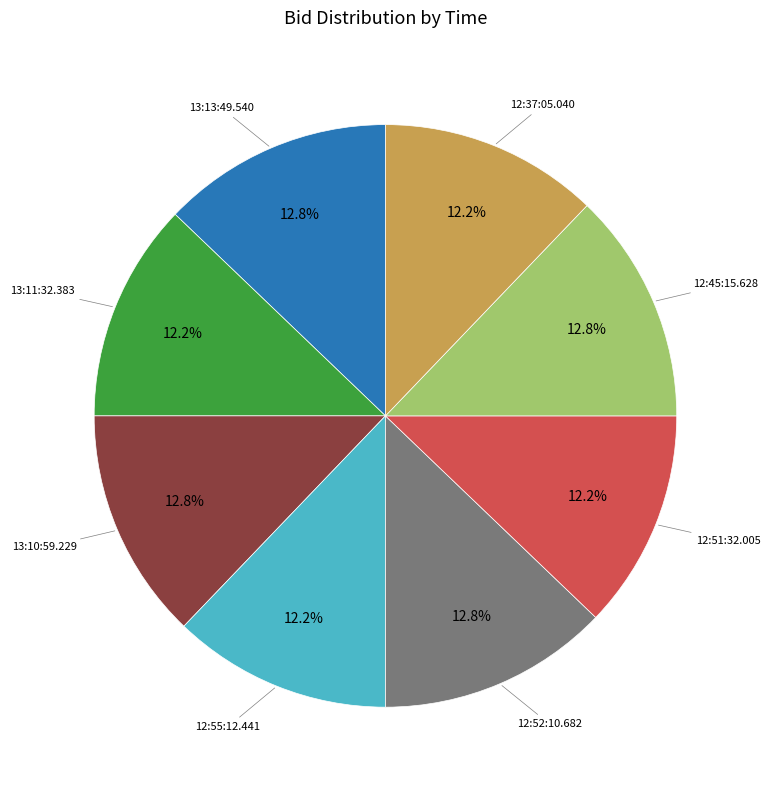

Is there any slice that represents more than half of the pie?

No